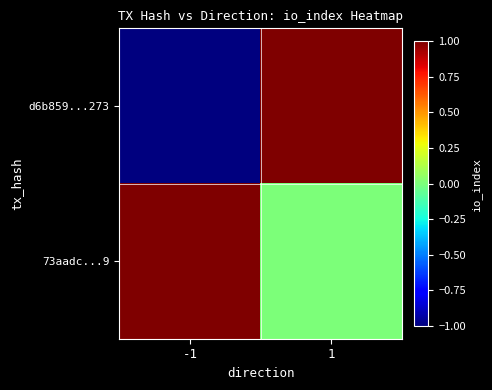

Reading left to right, extract all data points from this chart.

d6b859...273: -1=-1	1=1
73aadc...9: -1=1	1=0